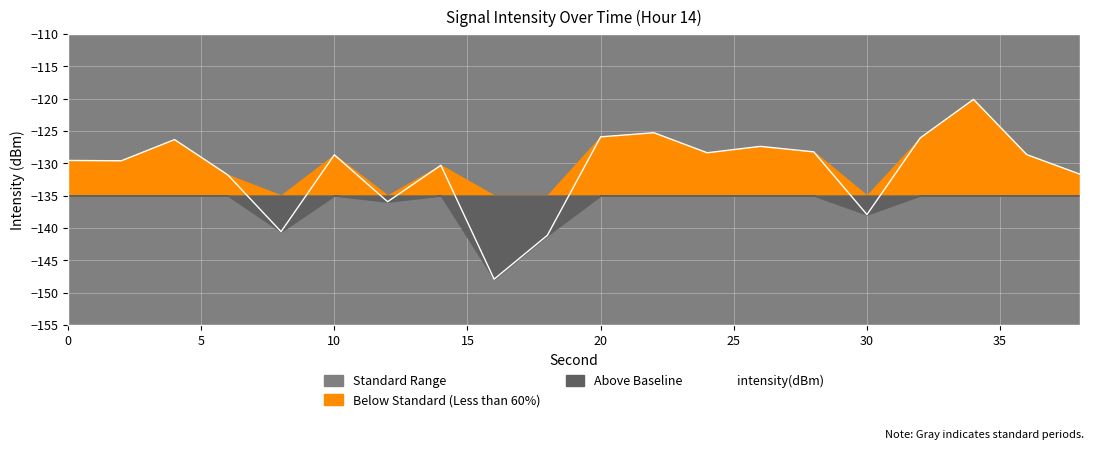

What is the minimum value for intensity(dBm)?

-147.9